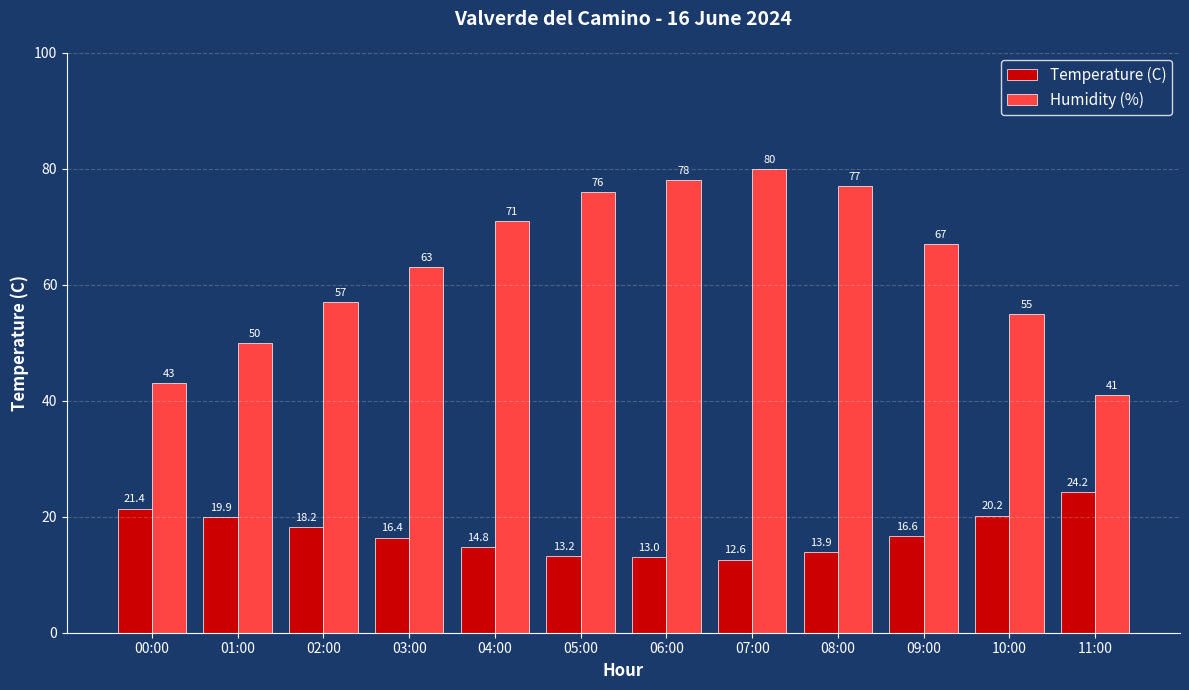

What is the spread (max minus min) of values at 08:00?

63.1